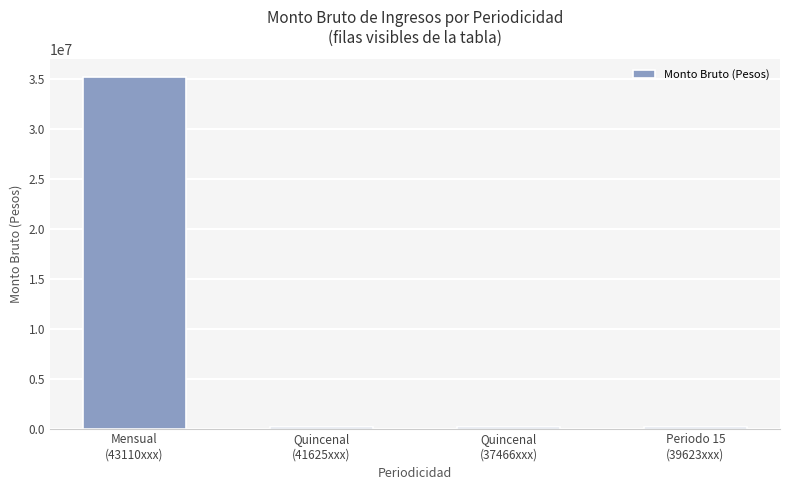

What is the greatest value displayed?

35248000